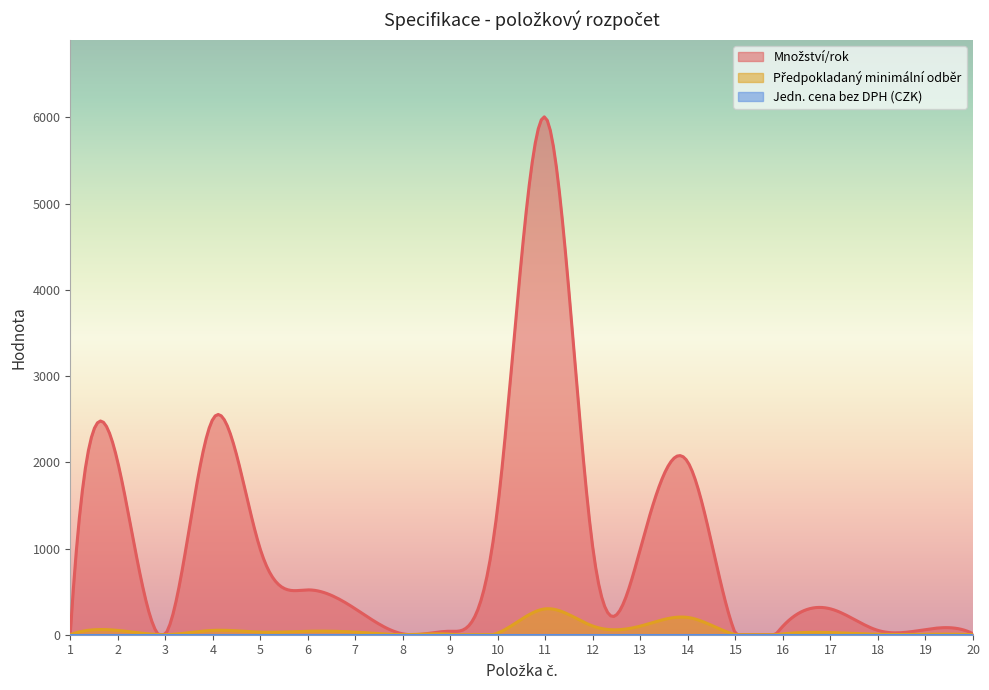

What are all the series names shown in the legend?

Množství/rok, Předpokladaný minimální odběr, Jedn. cena bez DPH (CZK)